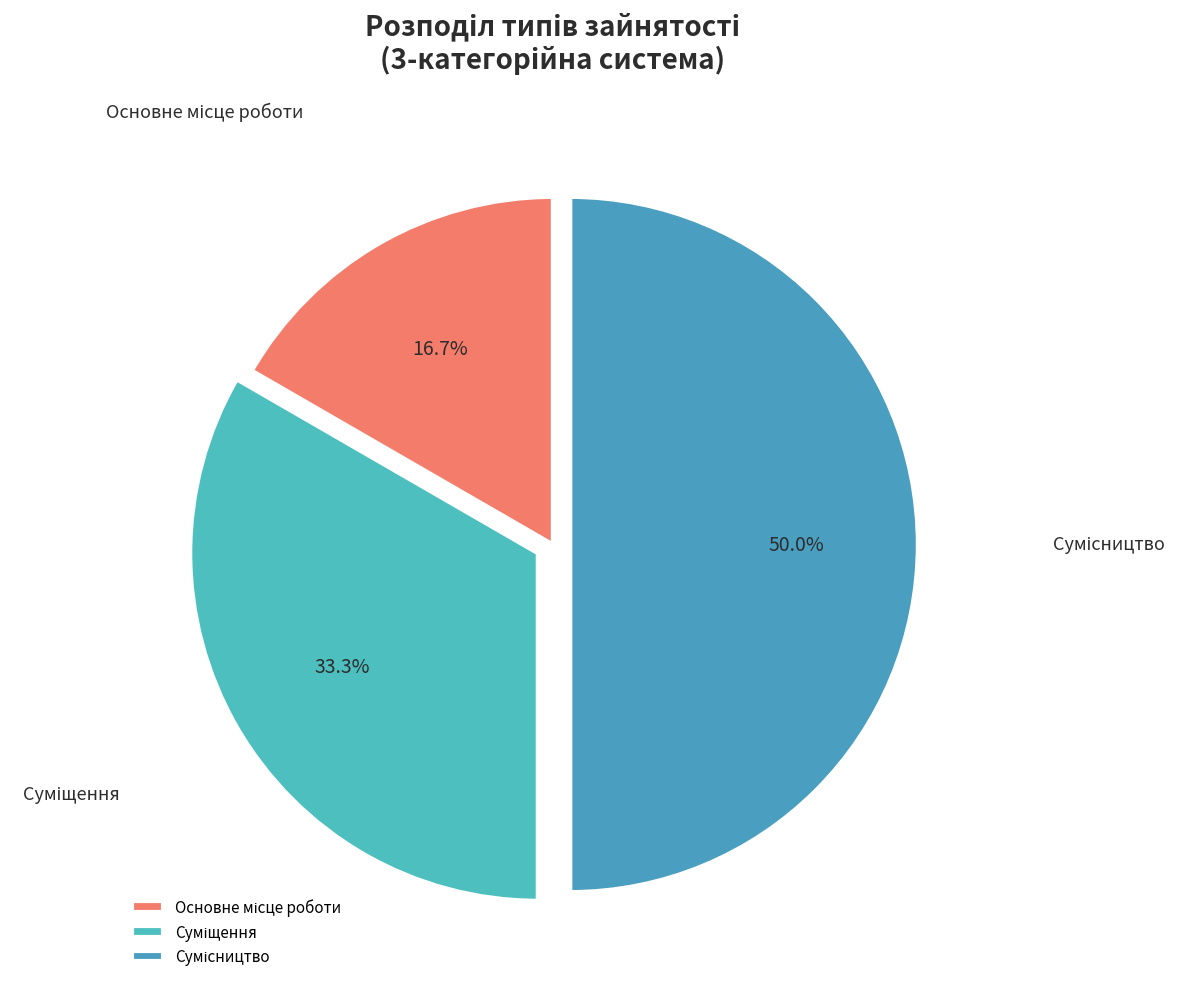

True or false: Сумісництво accounts for 50% of the total.

True